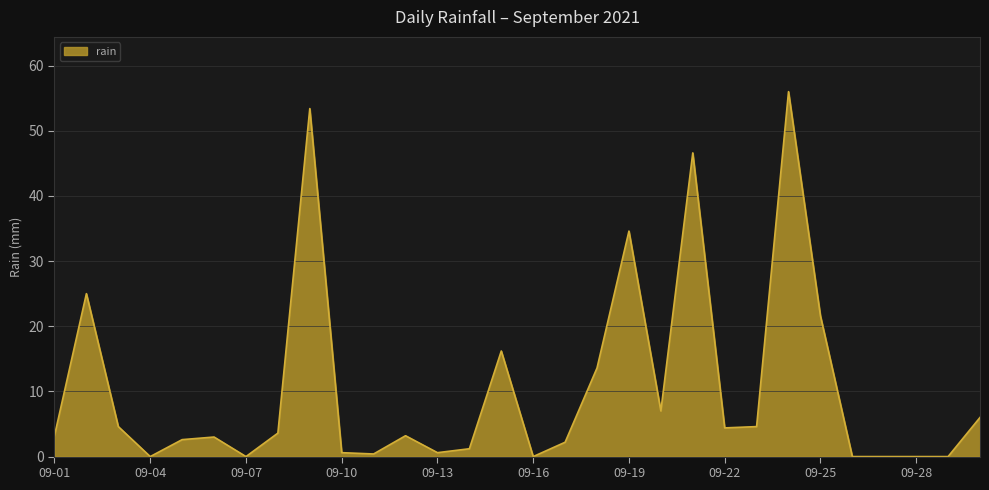

What is the maximum value shown in the chart?

56.0